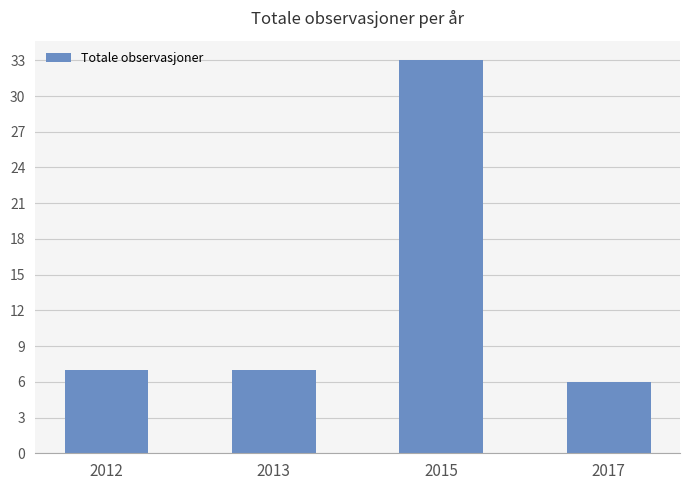

What is the difference between the values at 2012 and 2017?

1